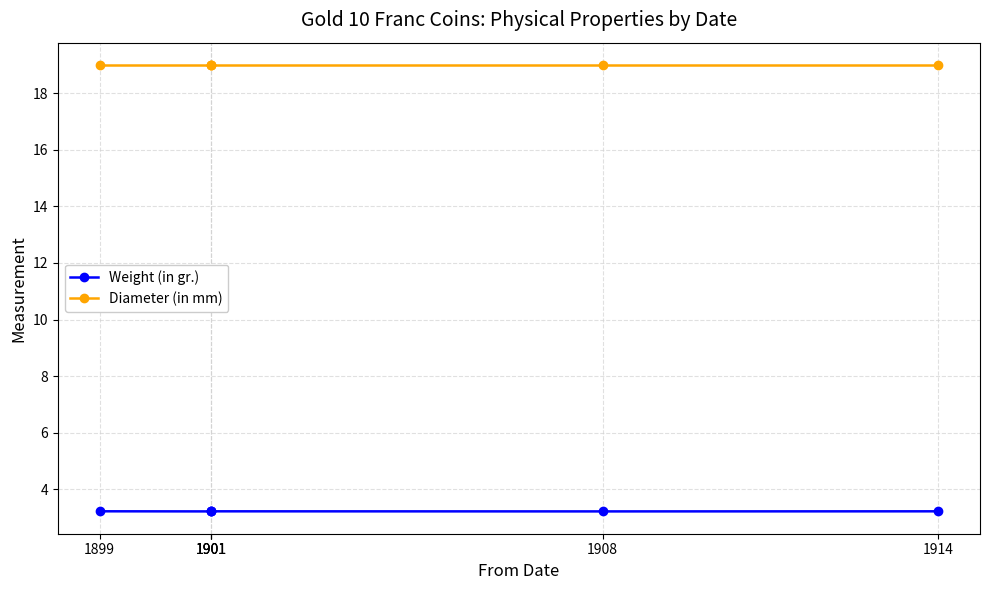

At 1901, list the series in order from smallest to largest.

Weight (in gr.), Diameter (in mm)